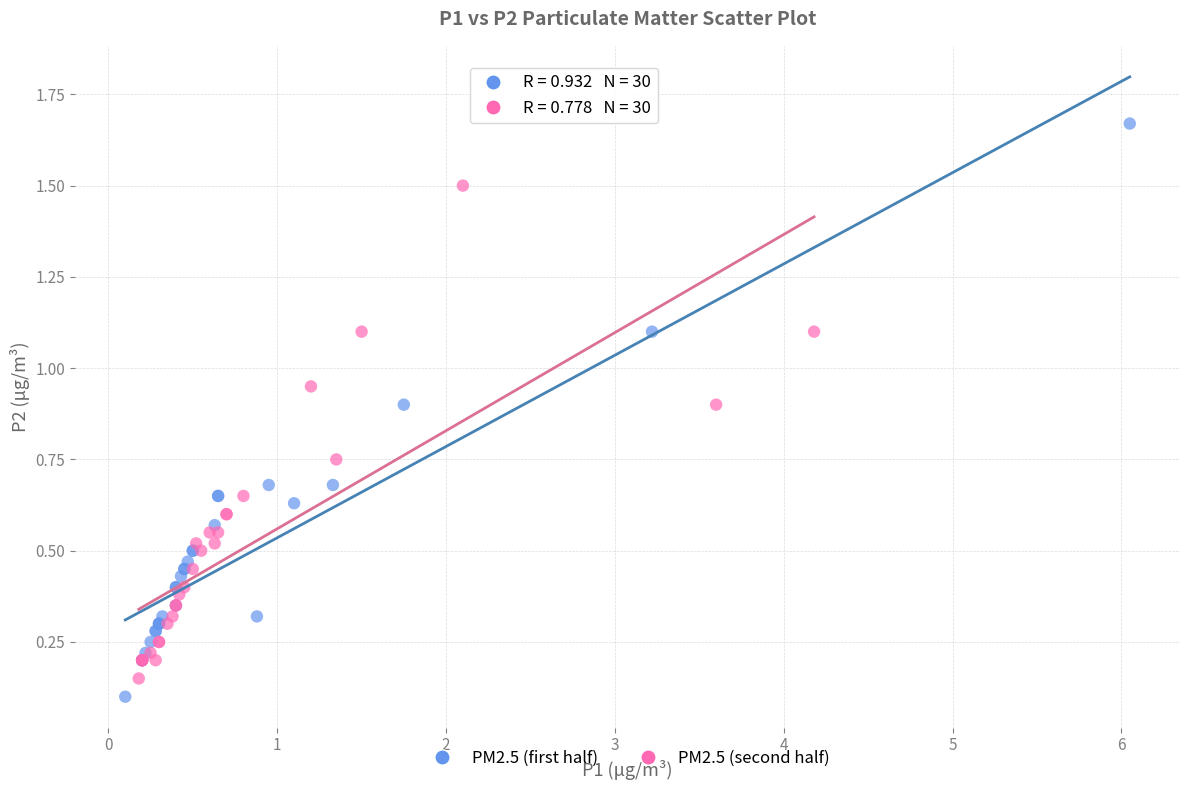

Which series reaches the maximum Y coordinate?

PM2.5 (first half)